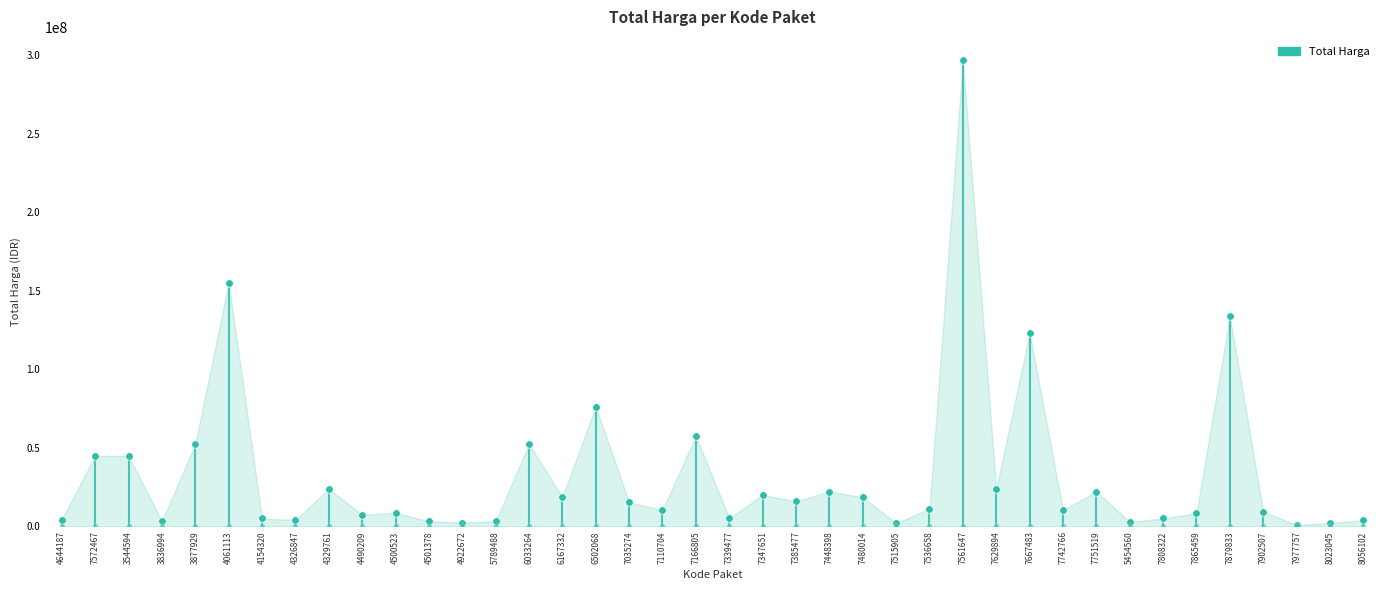

What is the change in value from 5454560 to 7977757?

-1940000